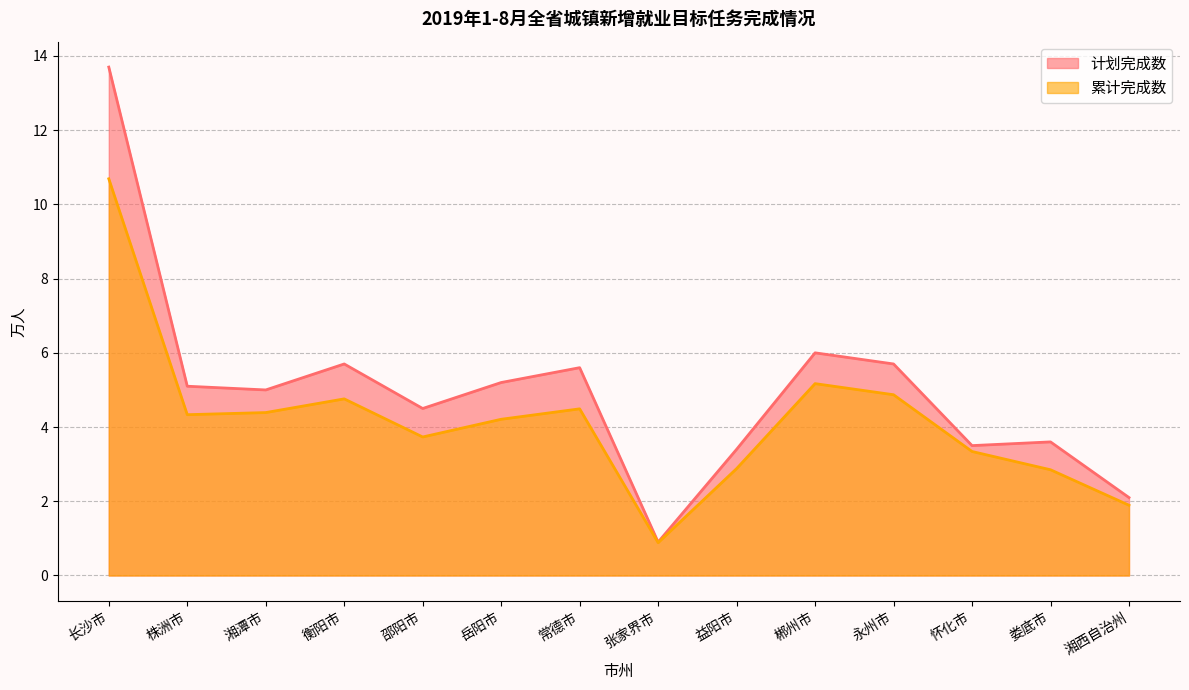

What value does the 计划完成数 series have at 常德市?

5.6